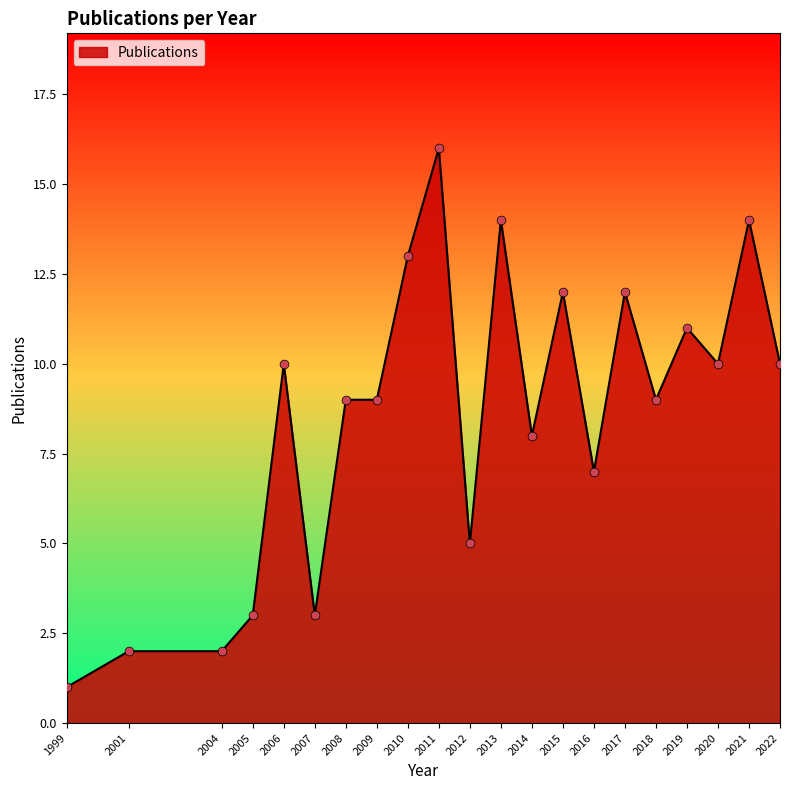

What is the change in value from 2001 to 2021?

+12